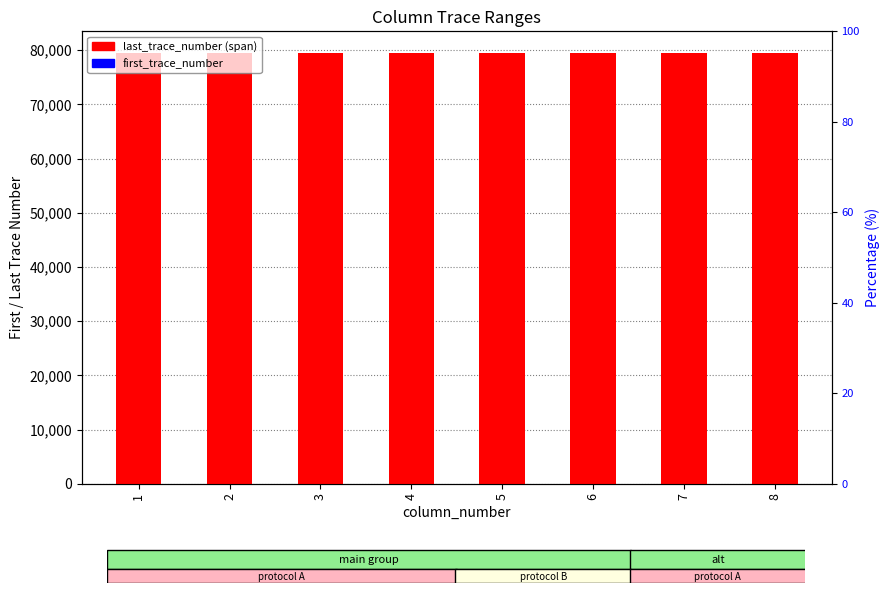

What is the value of the last_trace_number bar at the 6th from the left?

79499